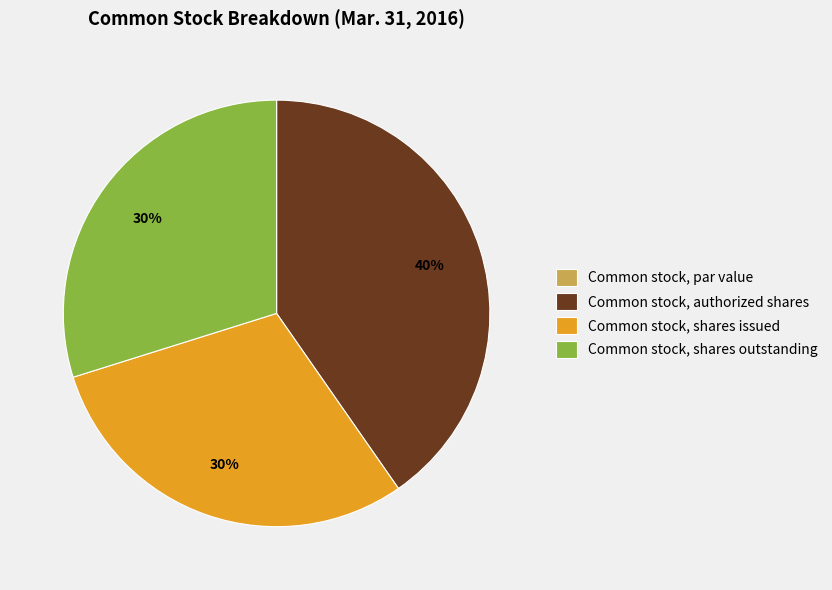

Which has a higher value, Common stock, authorized shares or Common stock, shares outstanding?

Common stock, authorized shares